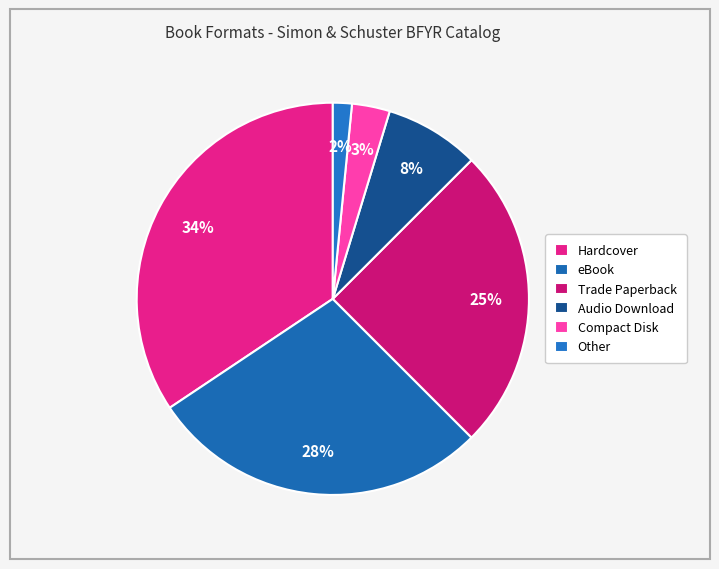

Is it true that Other is 1% of the pie?

False